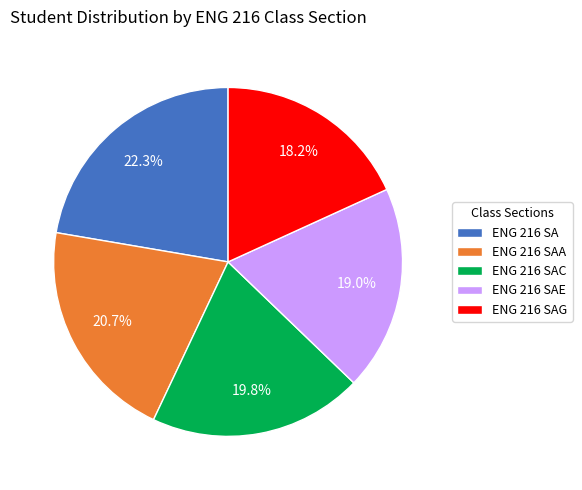

How many slices are in this pie chart?

5